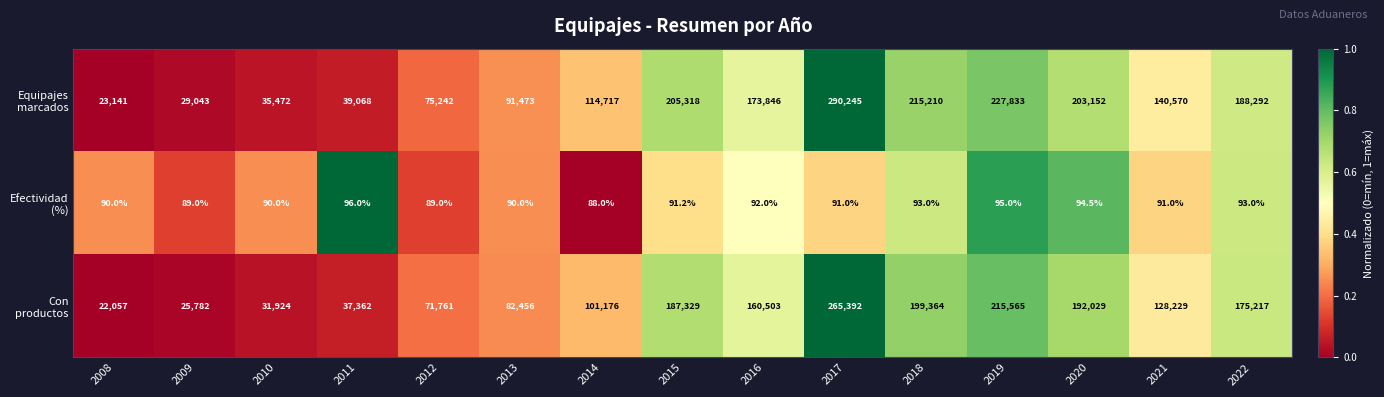

What is the spread (max minus min) of values at 2013?

91383.0